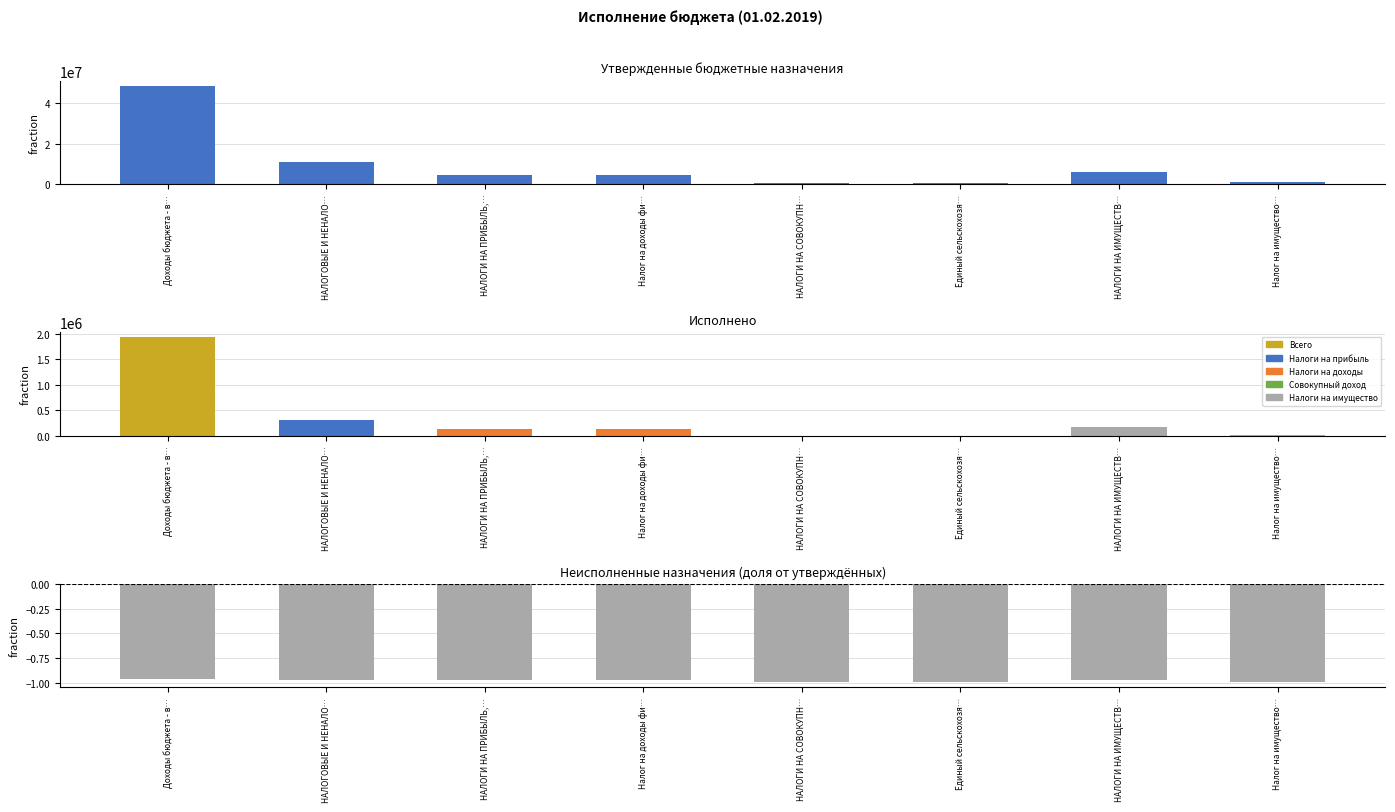

Rank the series at НАЛОГИ НА ПРИБЫЛЬ,… from lowest to highest value.

Неисполненные назначения (норм.), Исполнено, Утвержденные бюджетные назначения